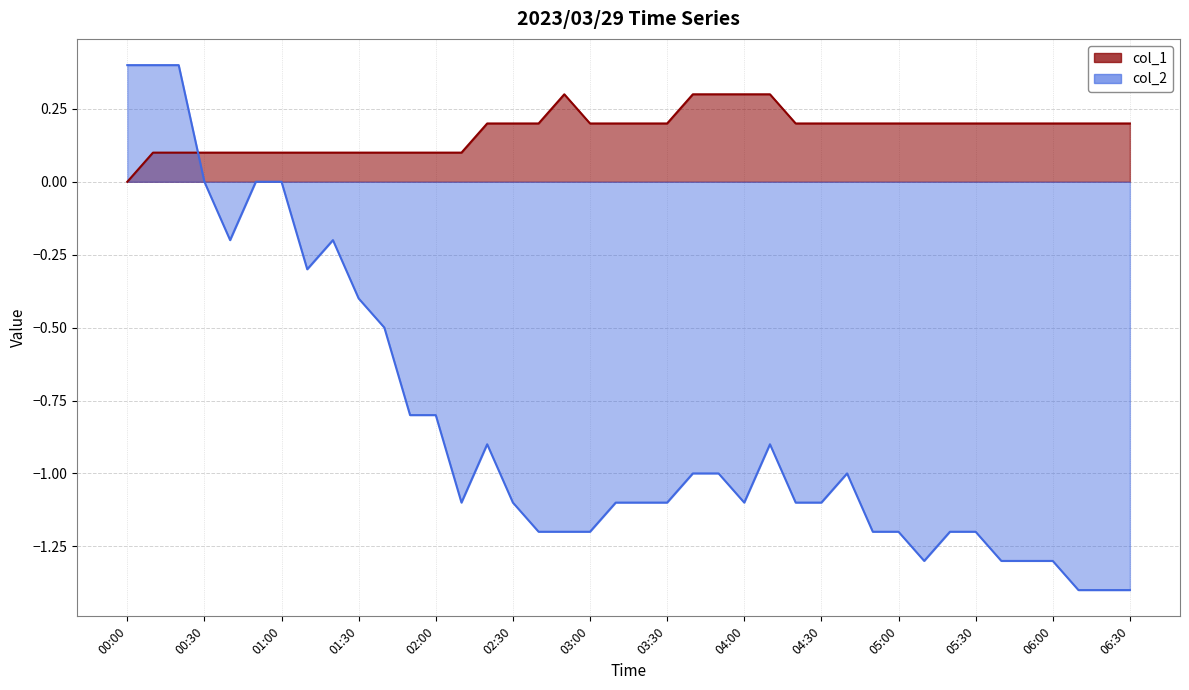

At how many categories does at least one series exceed -1?

40